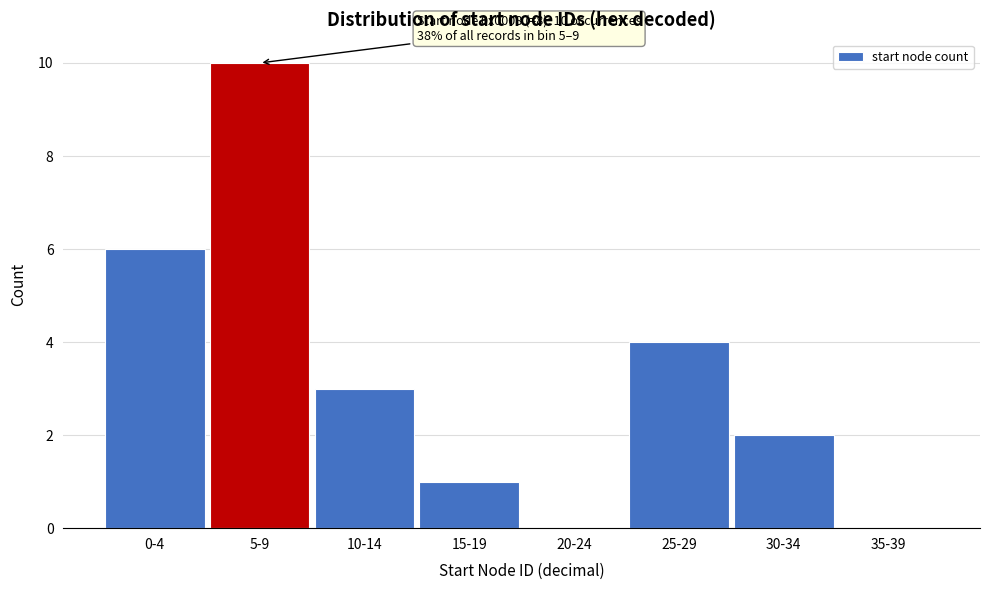

Reading left to right, extract all data points from this chart.

0-4=6	5-9=10	10-14=3	15-19=1	20-24=0	25-29=4	30-34=2	35-39=0